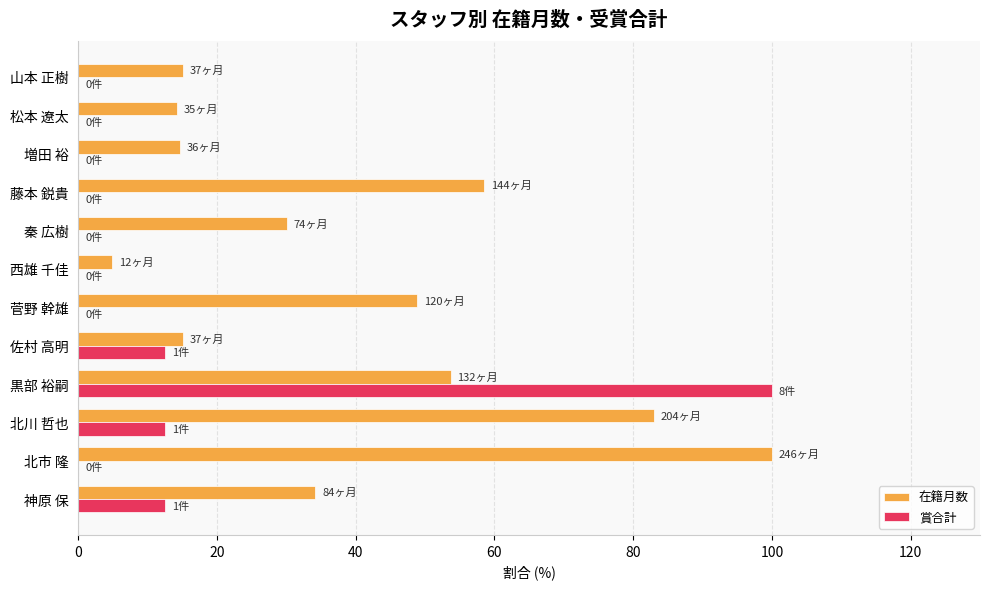

What is the sum of all 在籍月数 values?

472.0